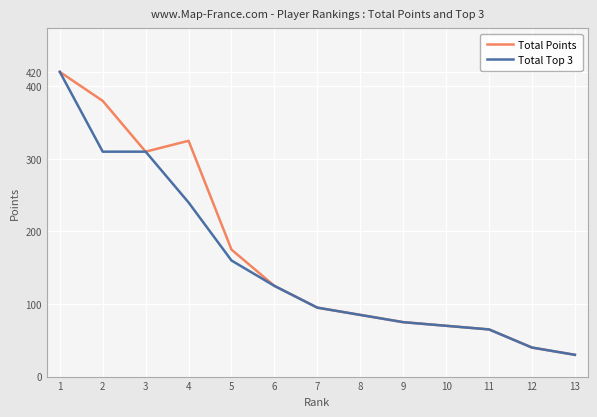

At which label does Total Points reach its minimum?

13